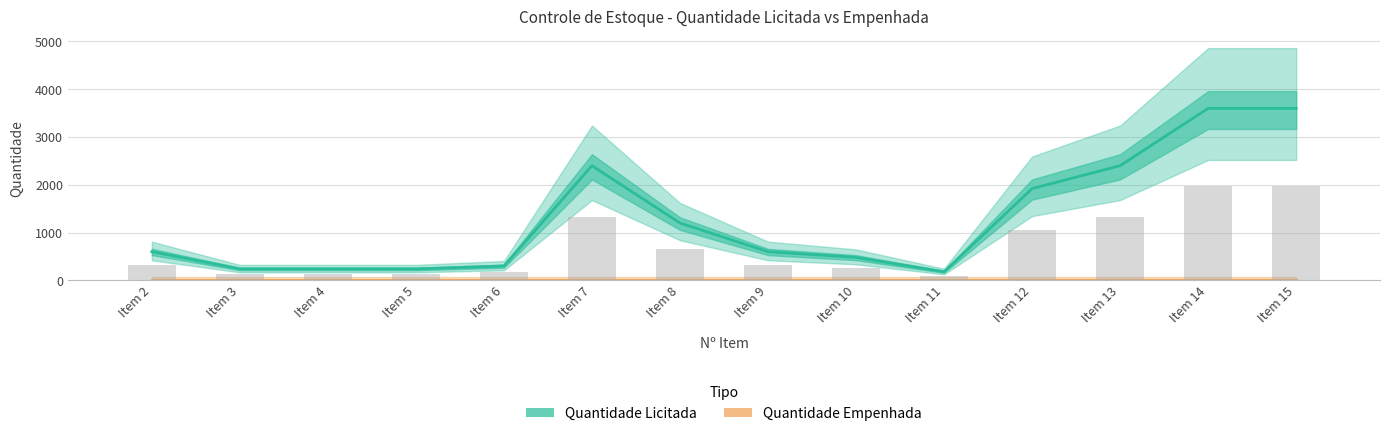

Reading right to left, extract all data points from this chart.

Quantidade Licitada: Item 15=3600	Item 14=3600	Item 13=2400	Item 12=1920	Item 11=180	Item 10=480	Item 9=600	Item 8=1200	Item 7=2400	Item 6=300	Item 5=240	Item 4=240	Item 3=240	Item 2=600
Quantidade Empenhada: Item 15=0	Item 14=0	Item 13=0	Item 12=0	Item 11=0	Item 10=0	Item 9=0	Item 8=0	Item 7=0	Item 6=0	Item 5=0	Item 4=0	Item 3=0	Item 2=0